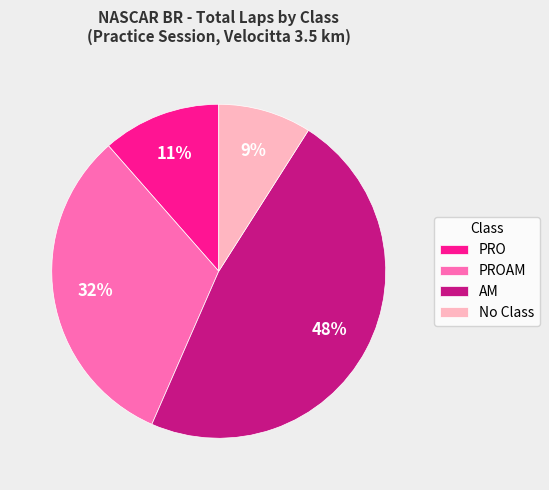

Count the number of slices in the pie.

4